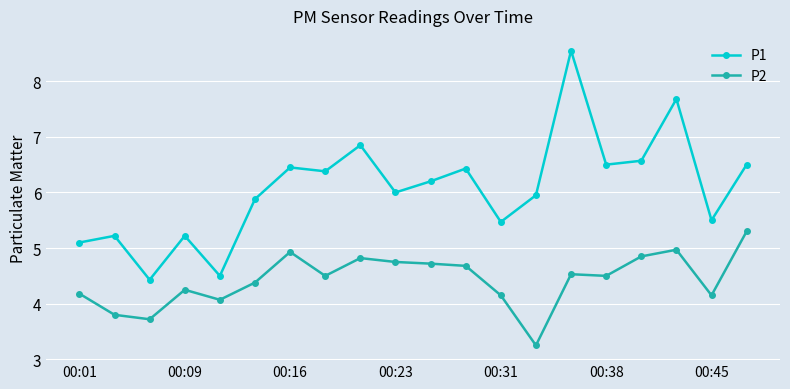

What is the difference between the maximum and minimum values in the P1 series?

4.1